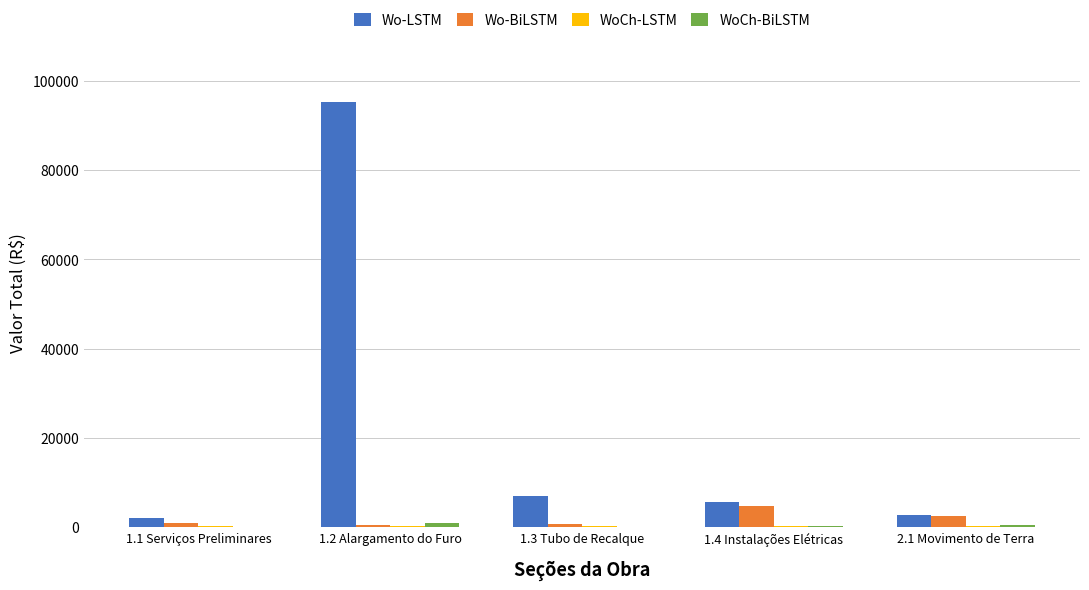

Which series has the largest total across all categories?

Wo-LSTM